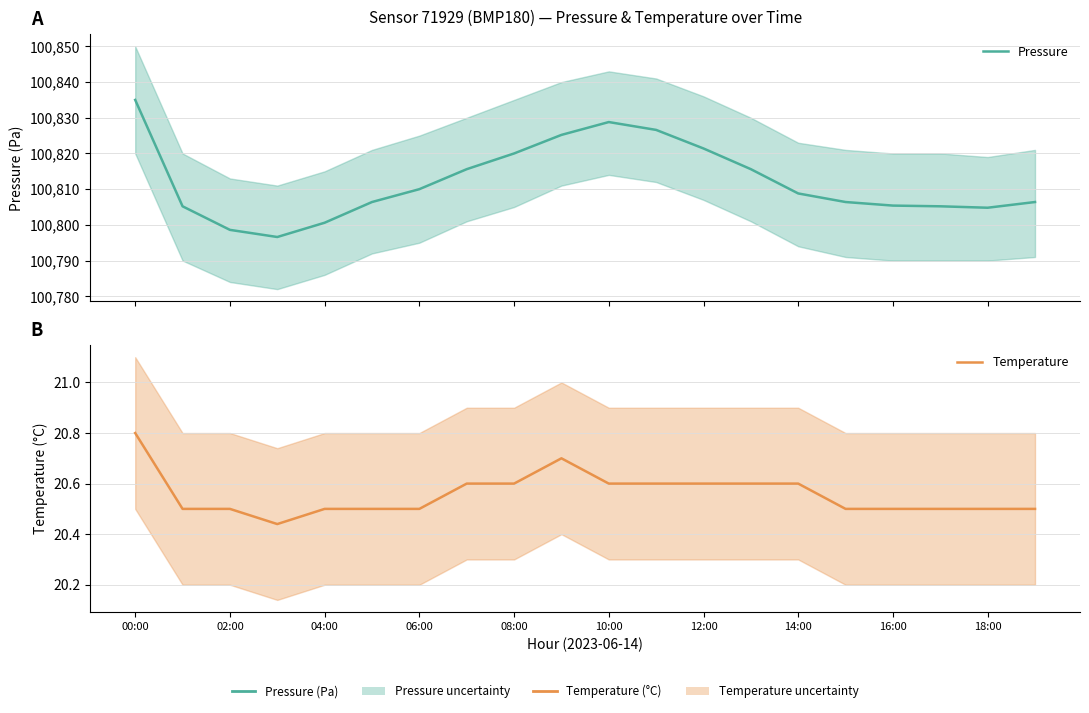

How many values in the Pressure series are below 100808?

10